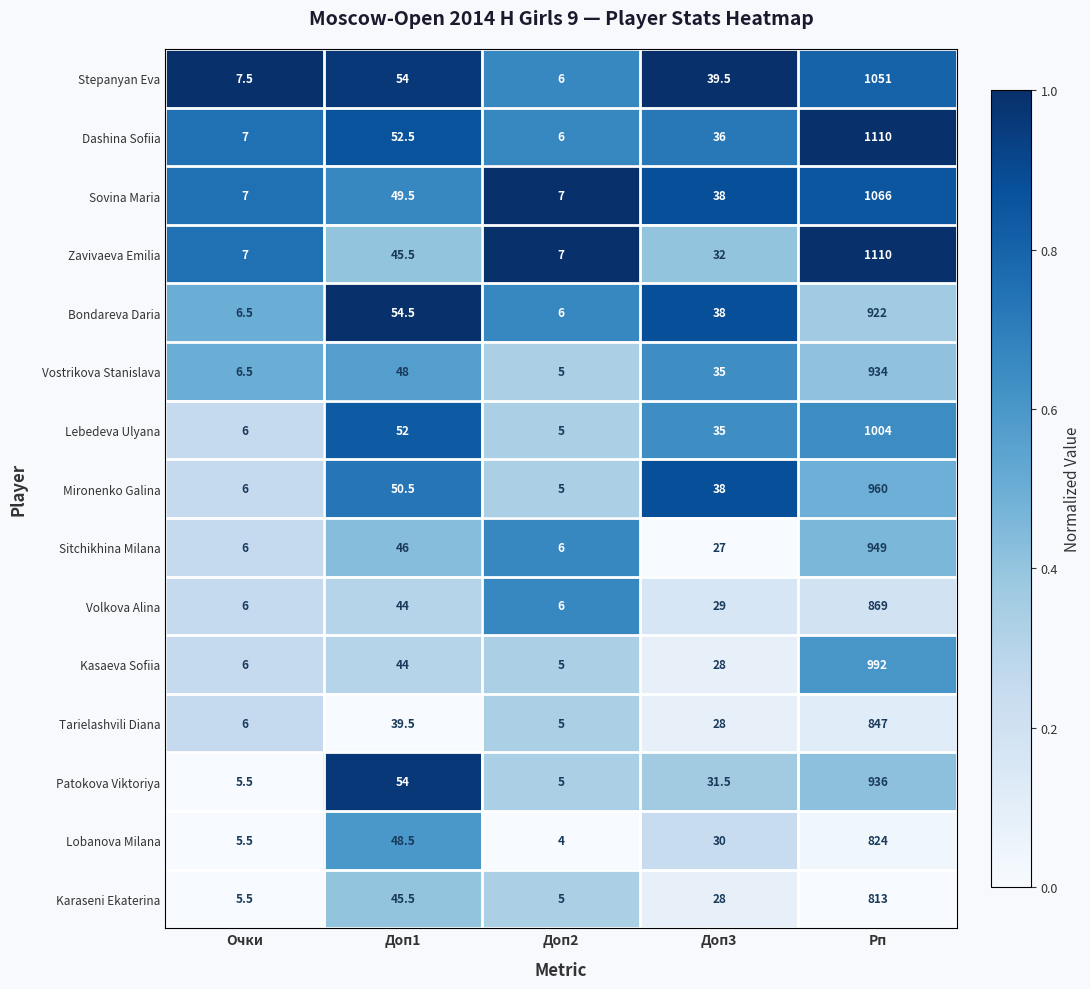

At which category is the sum across all series the highest?

Рп